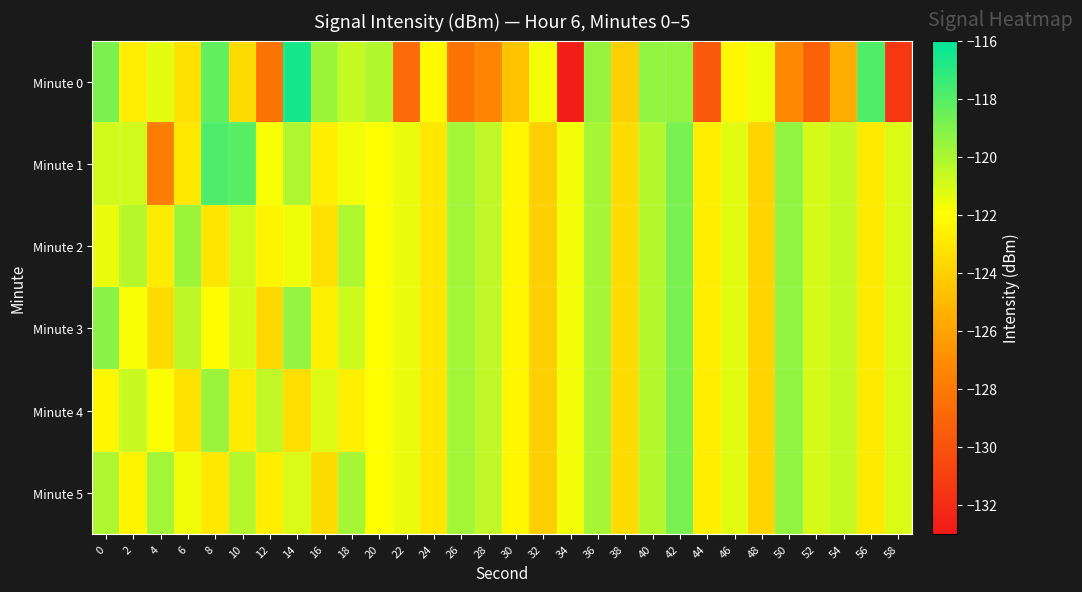

What is the total value across all series at 48?

-740.6